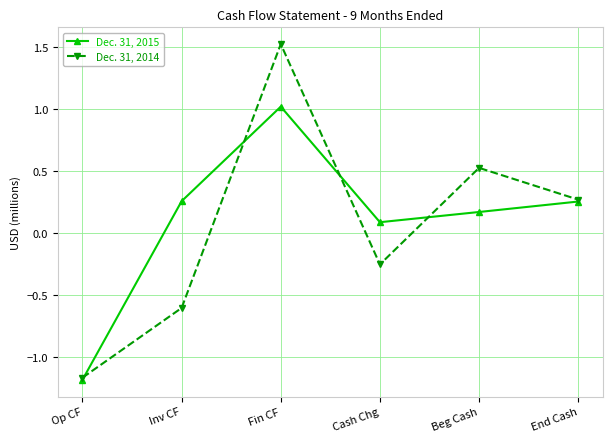

At how many categories does at least one series exceed 0?

5